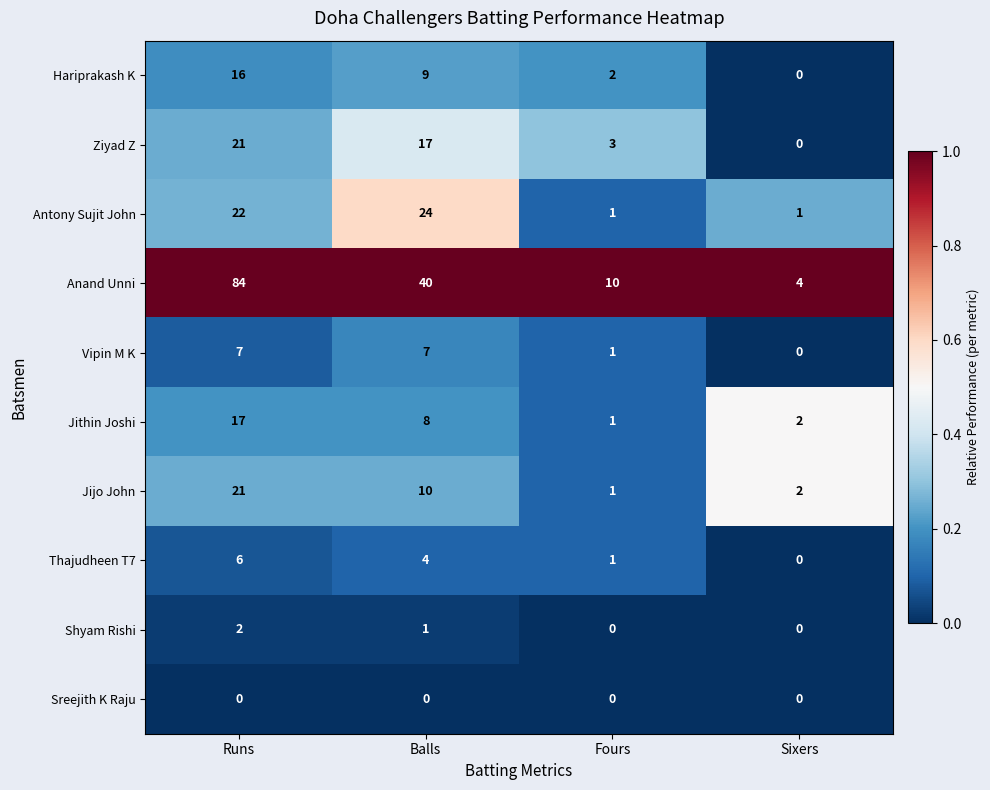

What is the difference between the second highest and second lowest values in the Thajudheen T7 series?

3